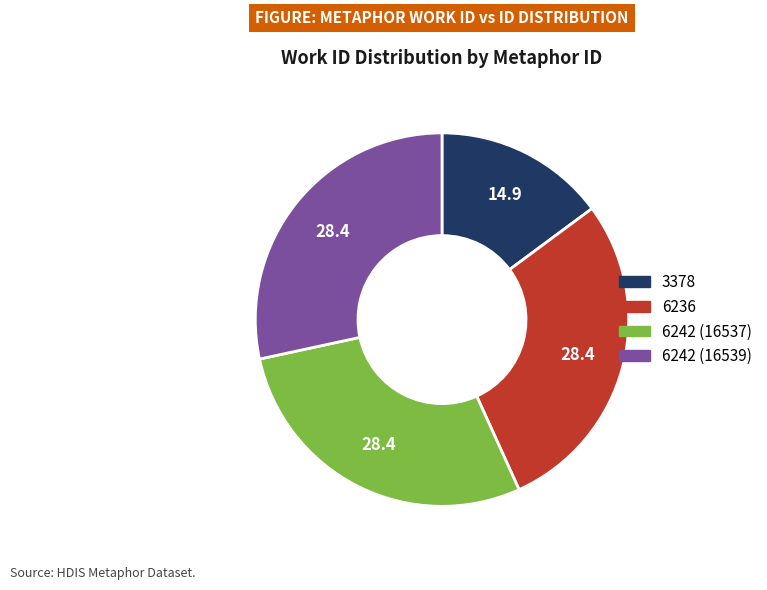

Does any single category account for the majority?

No